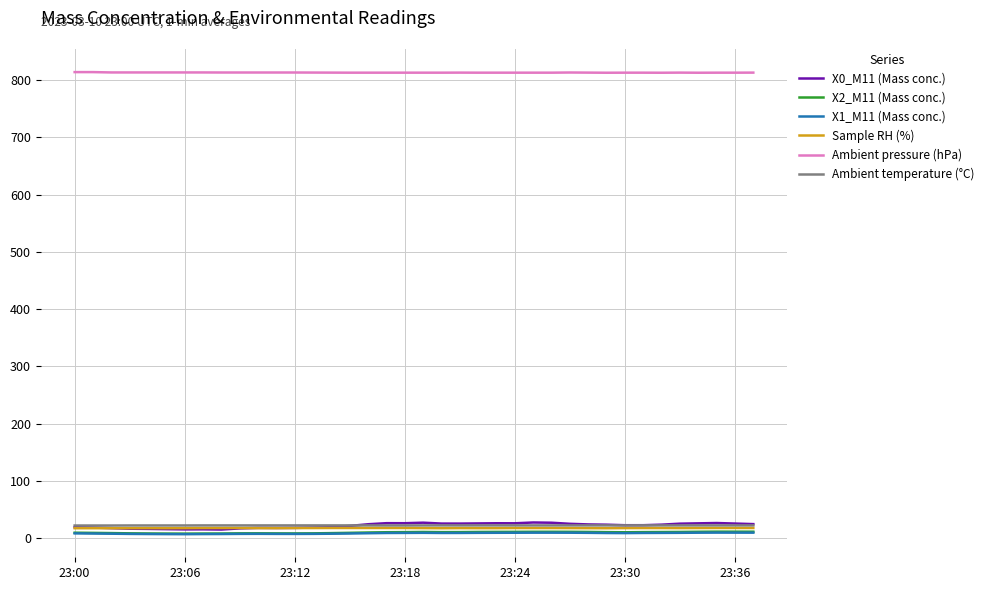

What is the smallest value displayed?

7.1